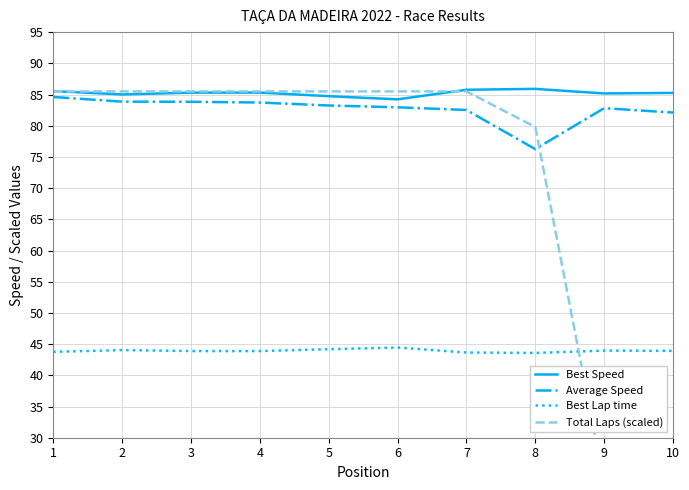

Is it true that Best Speed equals 139.4 at 1?

False